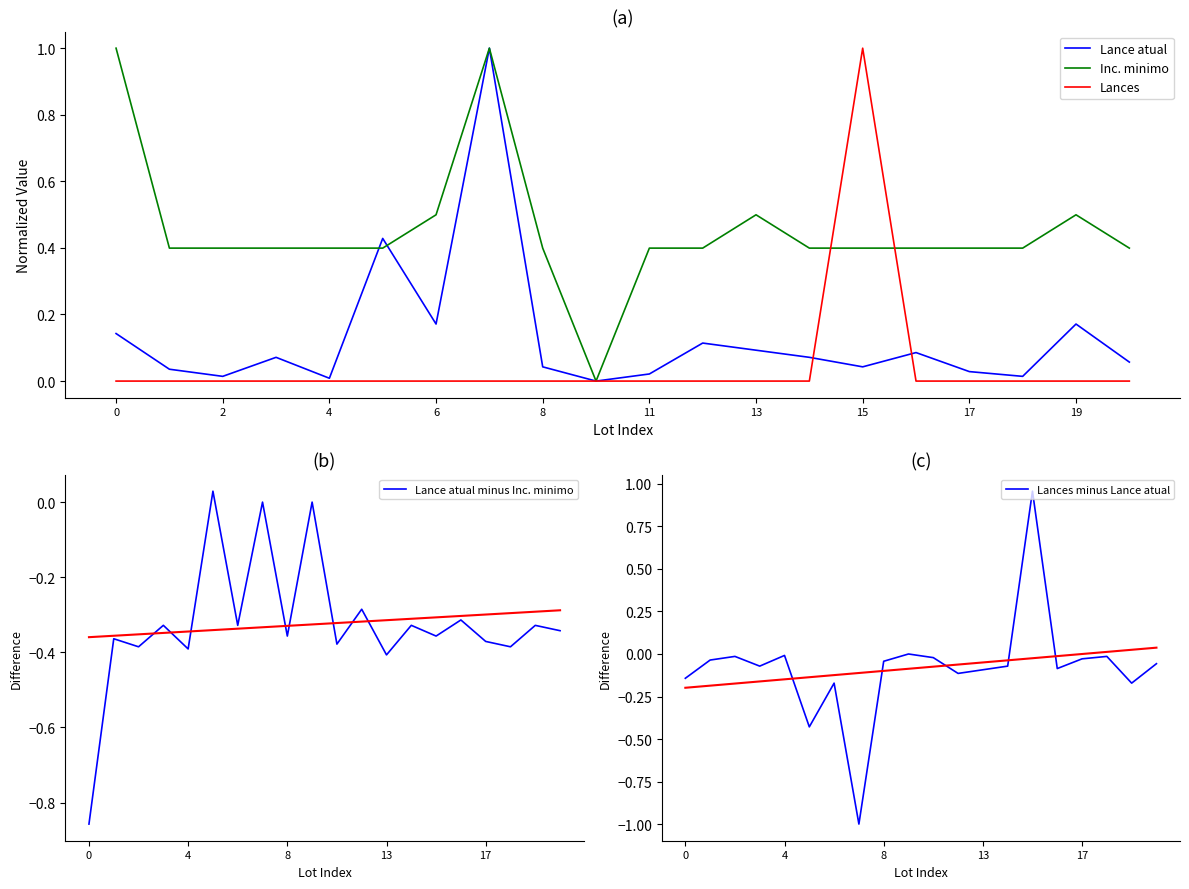

What is the minimum value for Lances minus Lance atual?

-1.0